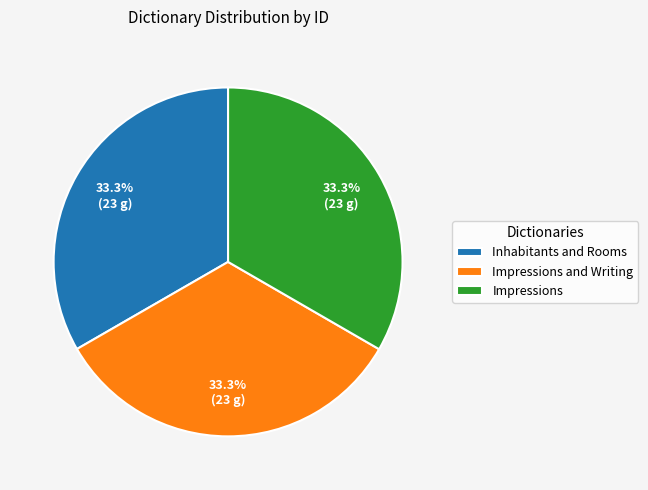

To the nearest percent, what percentage of the pie is Inhabitants and Rooms?

33%